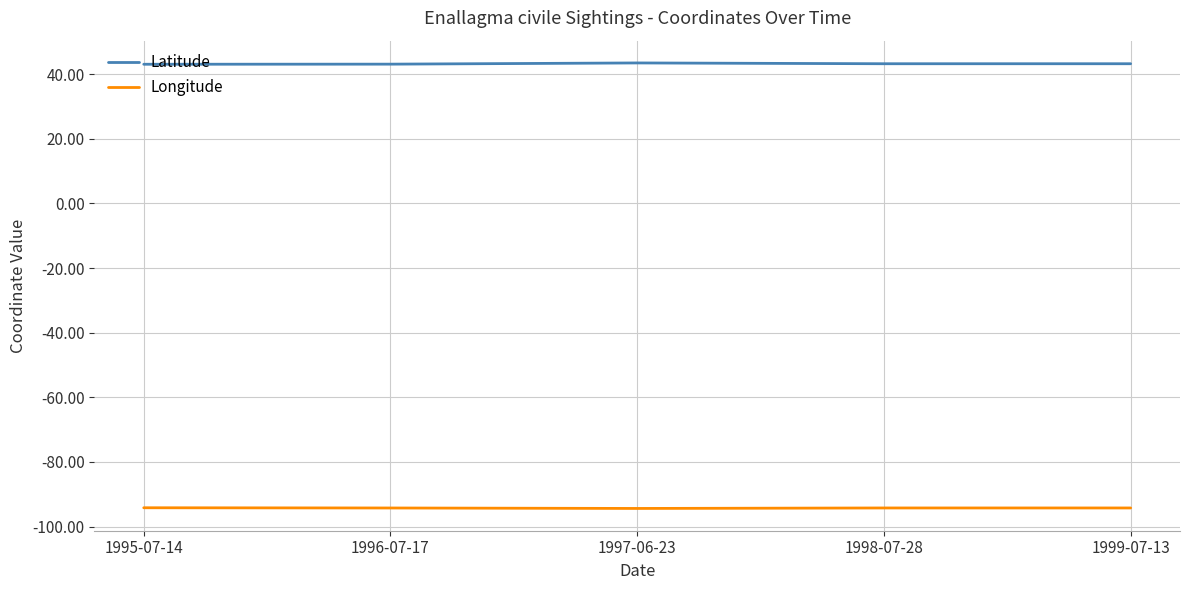

Is the value of Latitude at 1997-06-23 greater than the value of Longitude at 1998-07-28?

Yes